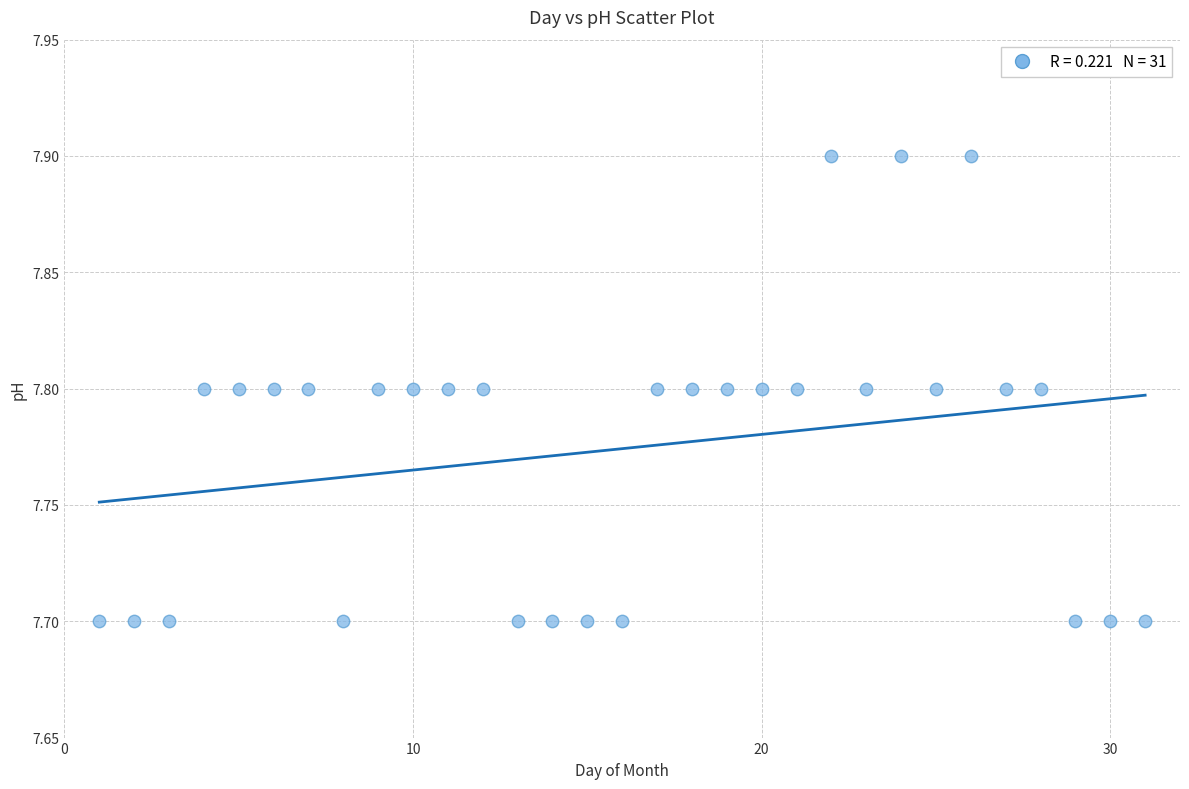

What is the range of X values (max minus min)?

30.0